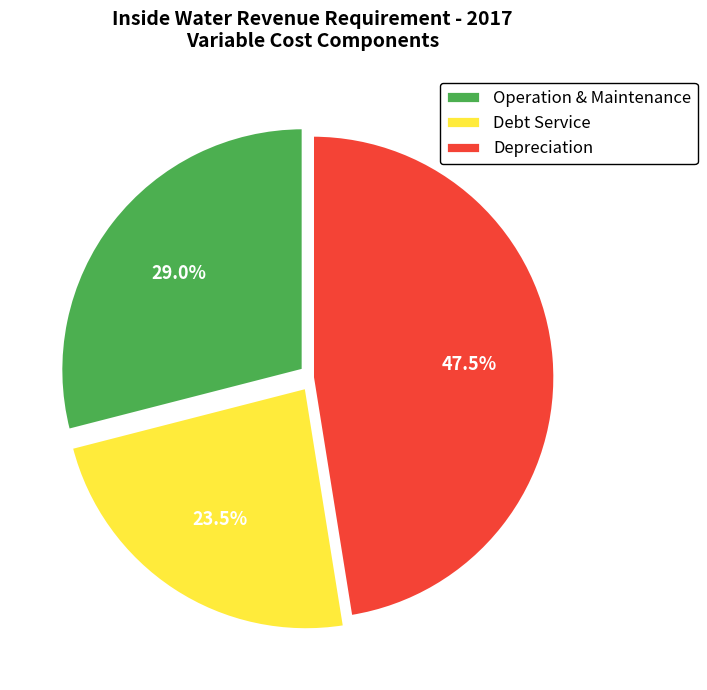

Does Operation & Maintenance represent more than half of the total?

No